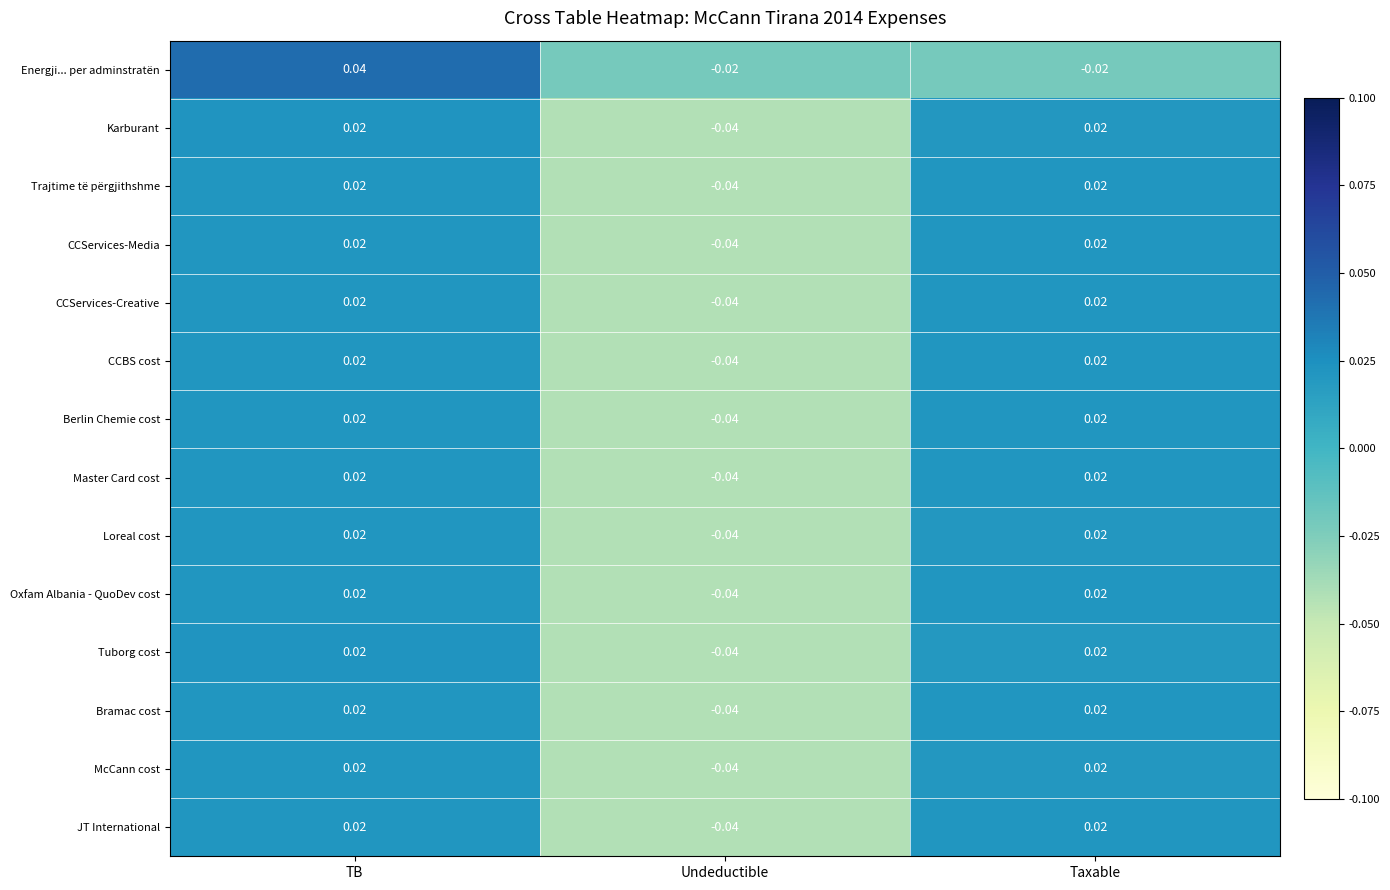

How many data points does each series have?

3